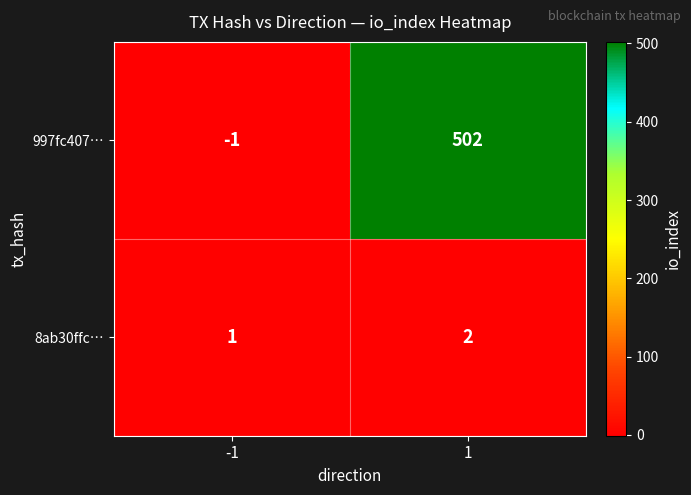

What is the sum of all 997fc407… values?

501